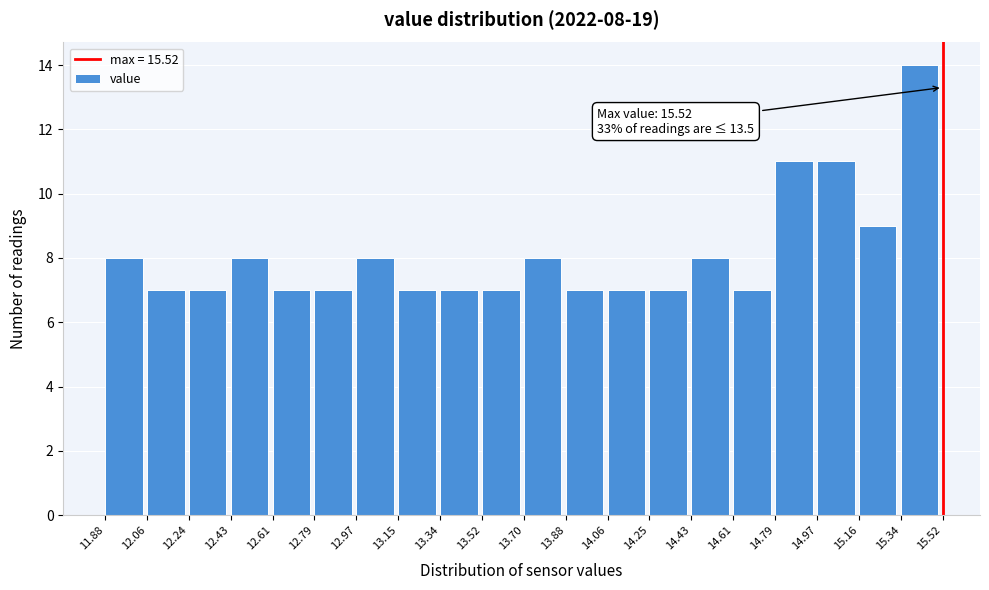

Which range on the x-axis has the tallest bar?

15.34 to 15.52